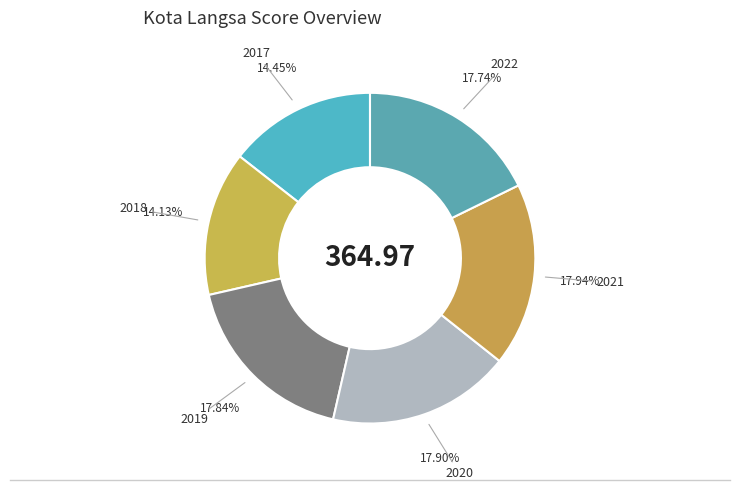

Do 2021 and 2022 together represent more than half of the pie?

No